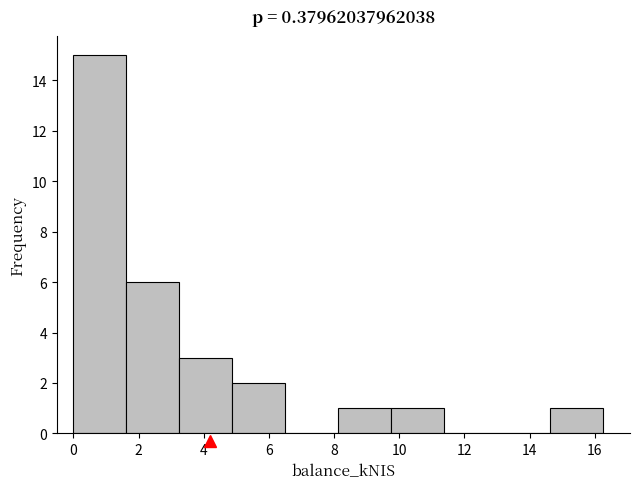

Over which range of the x-axis is the bar tallest?

0.0 to 1.6